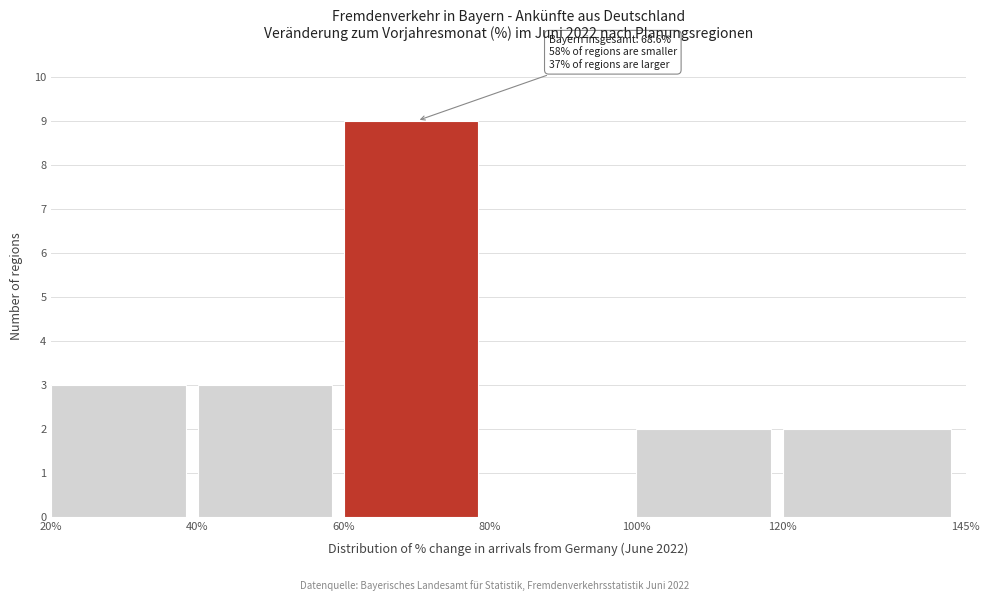

Over which range of the x-axis is the bar tallest?

60% to 80%